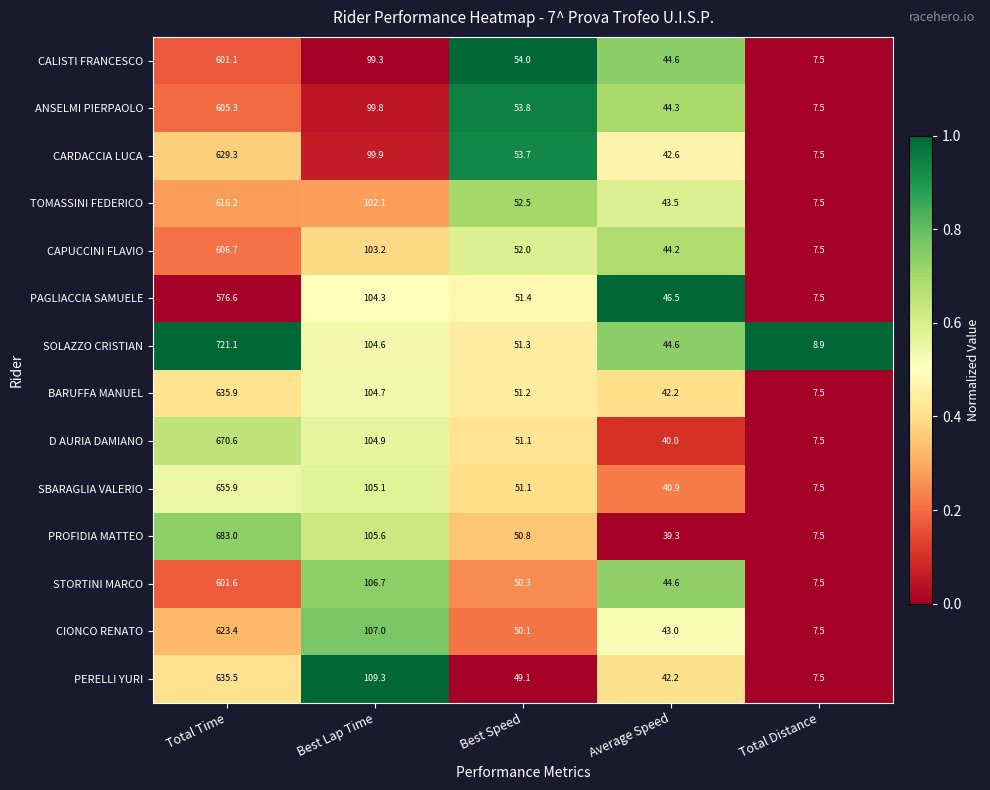

What is the approximate value of CARDACCIA LUCA at Best Lap Time?

99.9